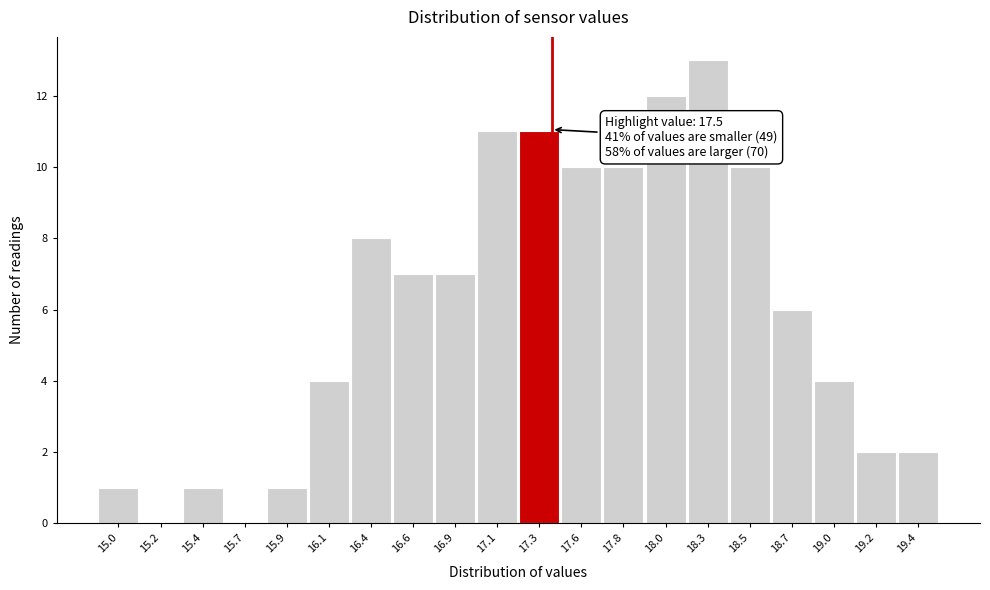

Reading left to right, transcribe all the data shown in this chart.

15.0=1	15.2=0	15.4=1	15.7=0	15.9=1	16.1=4	16.4=8	16.6=7	16.9=7	17.1=11	17.3=11	17.6=10	17.8=10	18.0=12	18.3=13	18.5=10	18.7=6	19.0=4	19.2=2	19.4=2